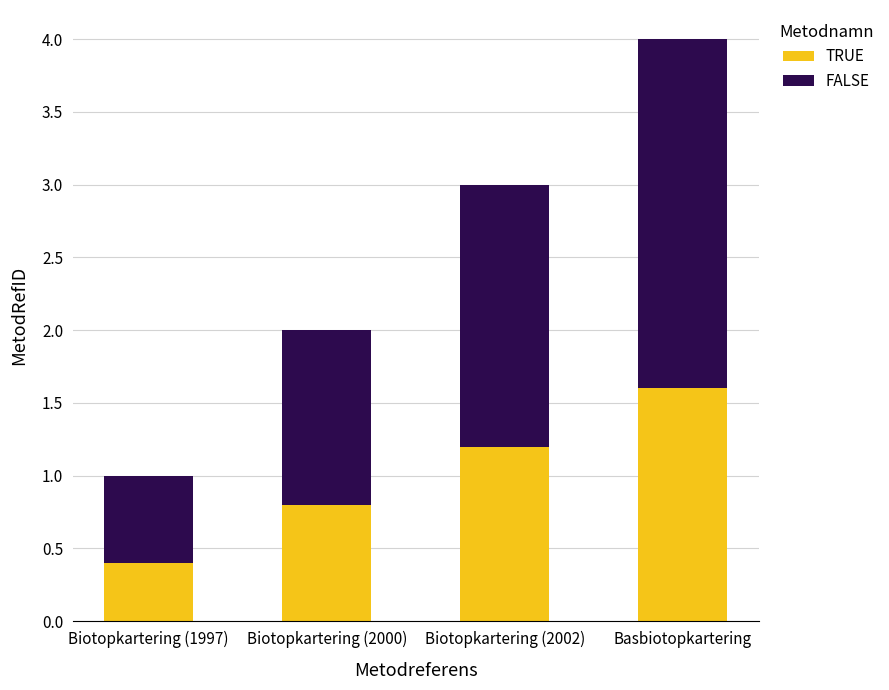

The value of TRUE at Biotopkartering (2000) is 0.8. True or false?

True